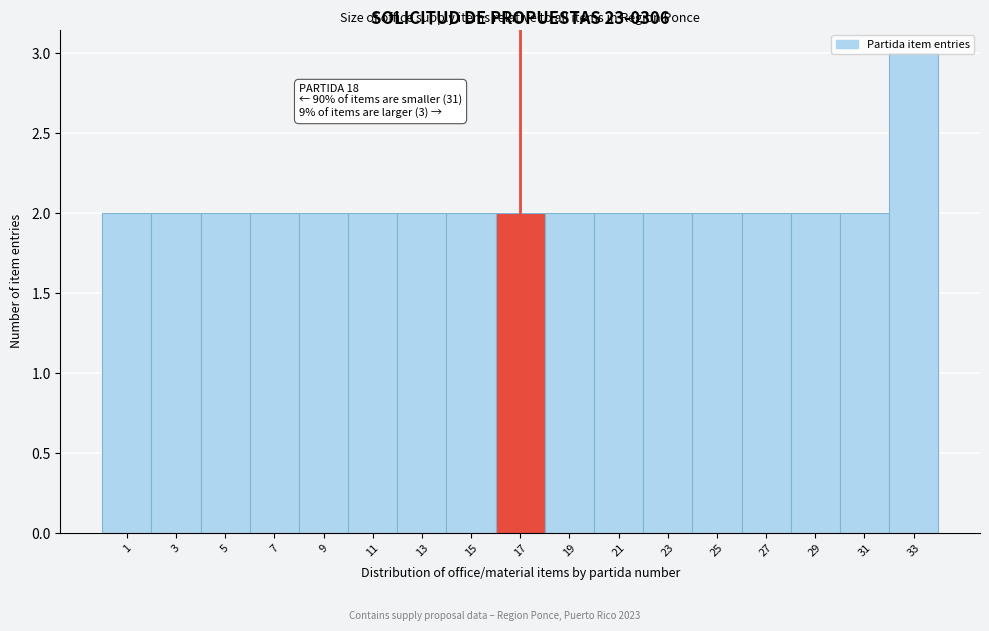

What is the value of the 17th bar from the left?

3